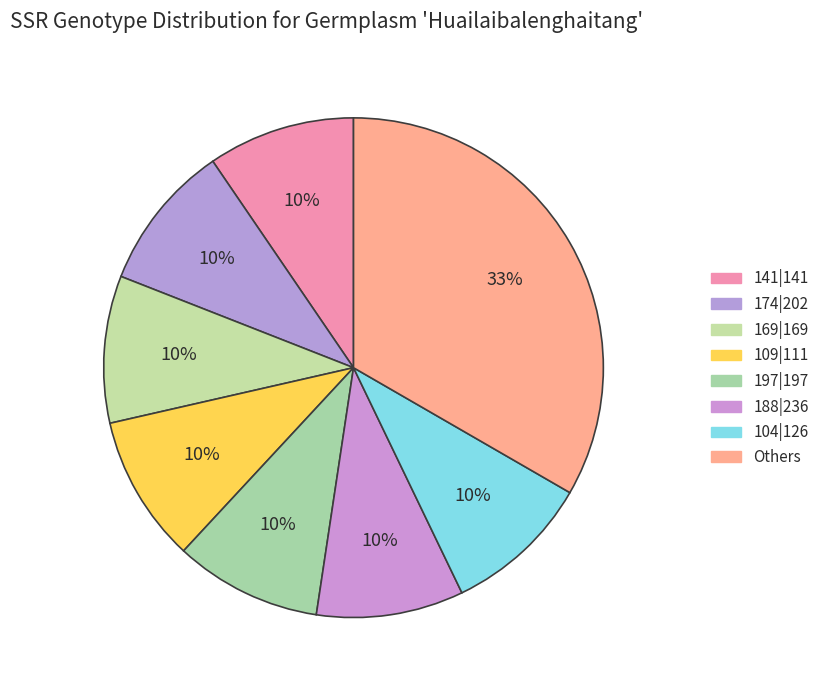

How many segments does this pie chart have?

8